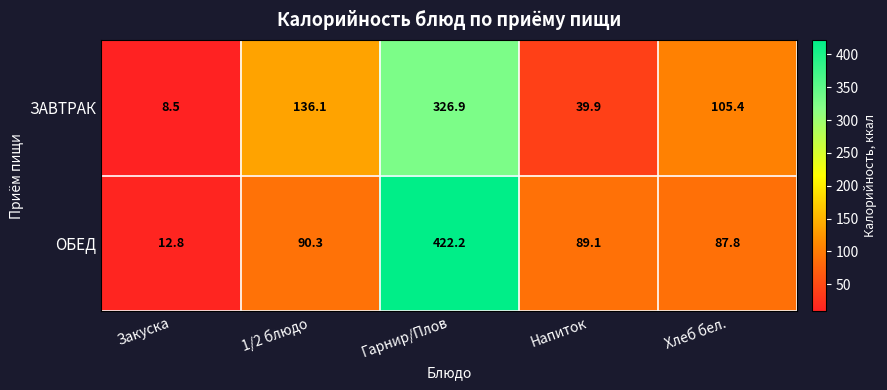

How many categories are shown in the chart?

5